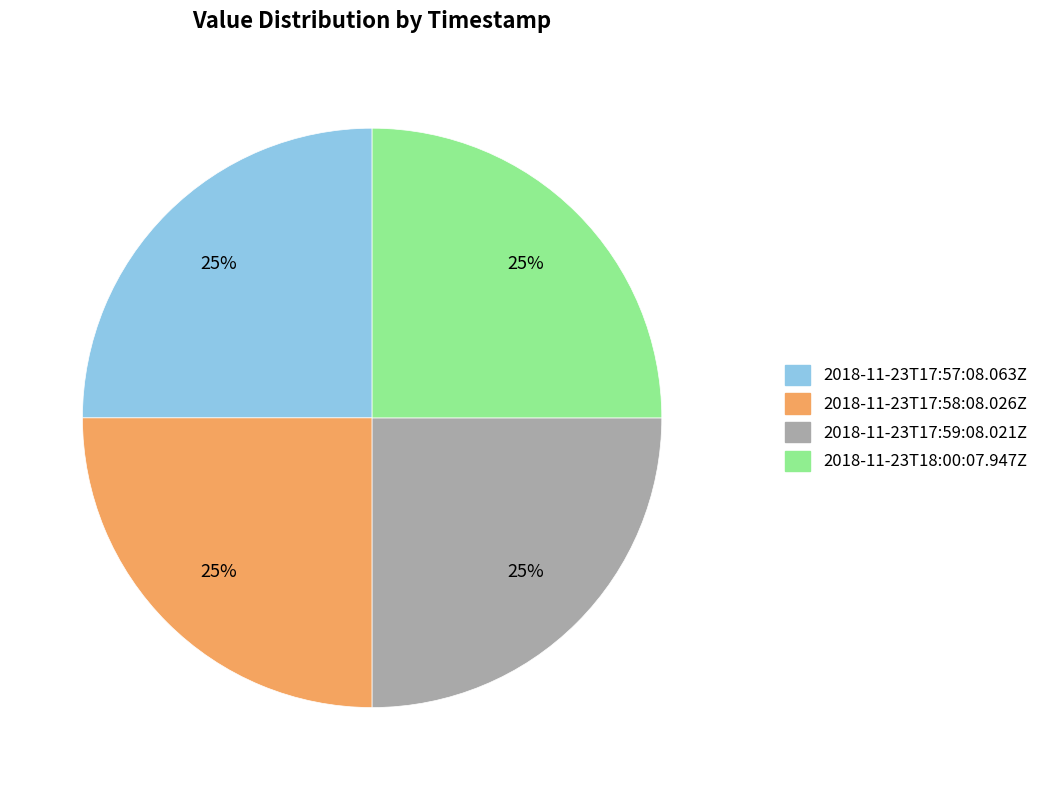

To the nearest percent, what is the combined percentage of 2018-11-23T17:58:08.026Z and 2018-11-23T17:57:08.063Z?

50%